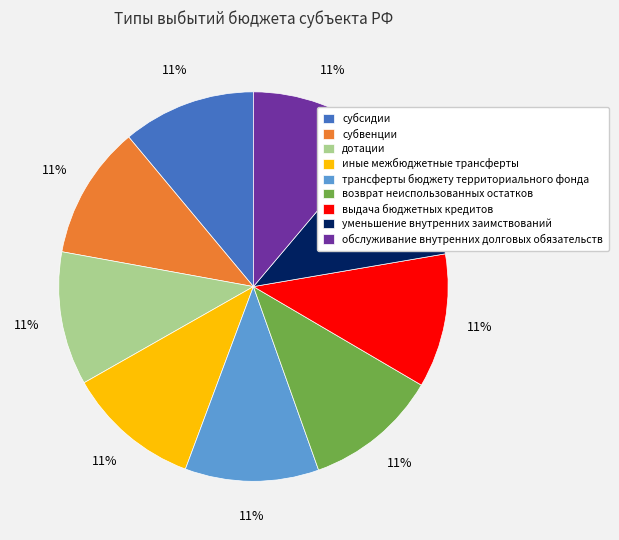

To the nearest percent, what percentage of the pie is обслуживание внутренних долговых обязательств?

11%